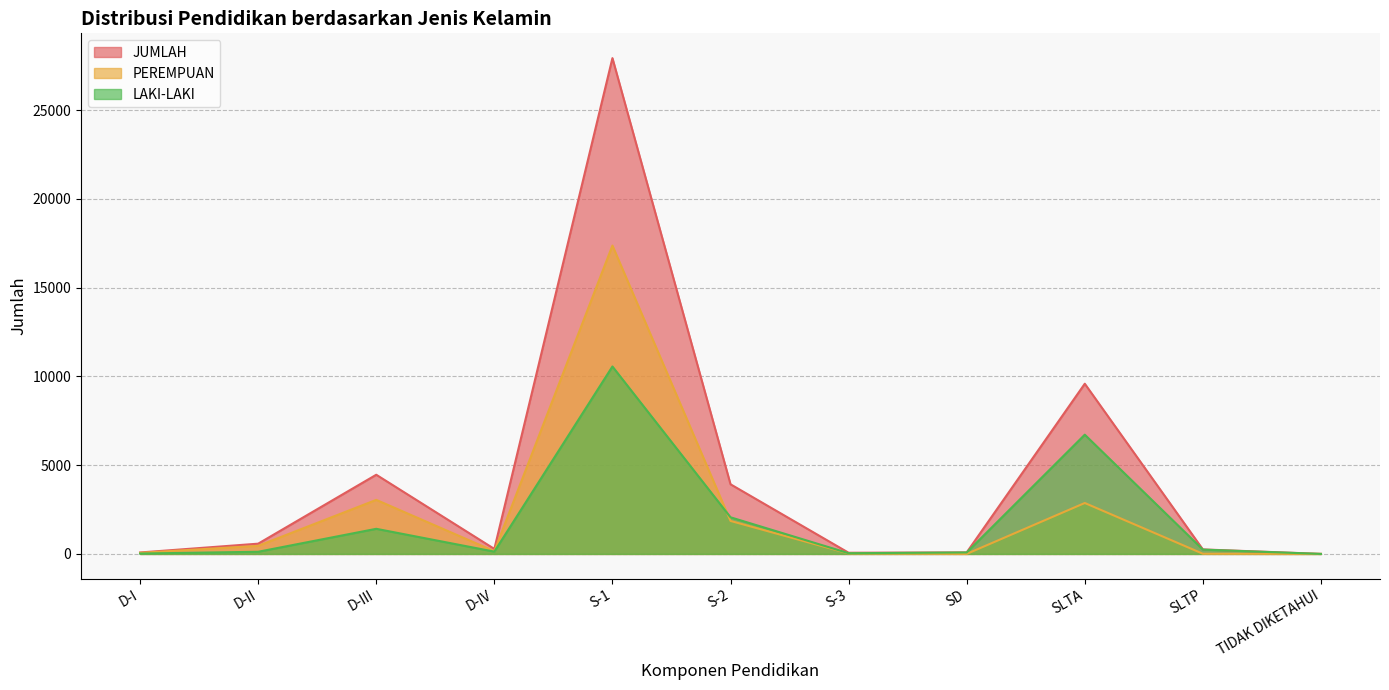

List the series in order of their overall mean, lowest first.

LAKI-LAKI, PEREMPUAN, JUMLAH